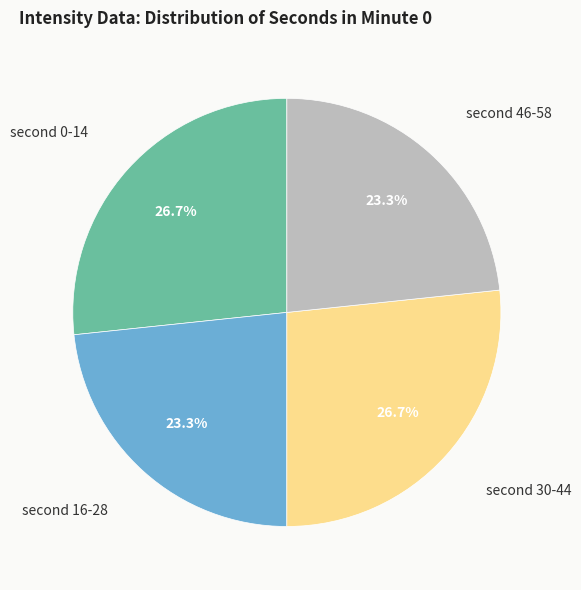

How many slices are in this pie chart?

4